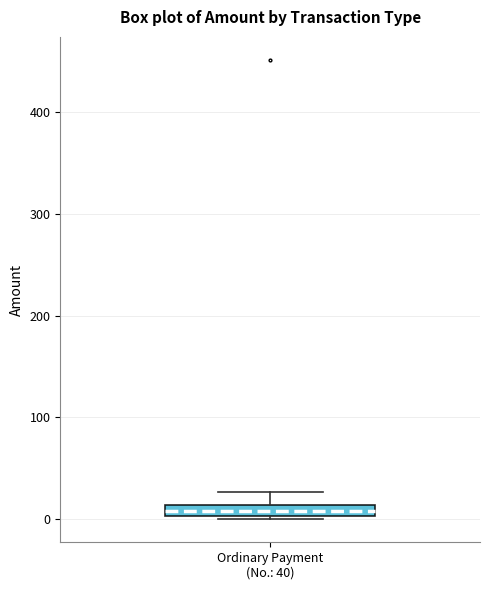

Where does the upper whisker of the box for Ordinary Payment (No.: 40) end on the y-axis? The values are not printed on the chart, so give them approximately, as read against the axis.

30